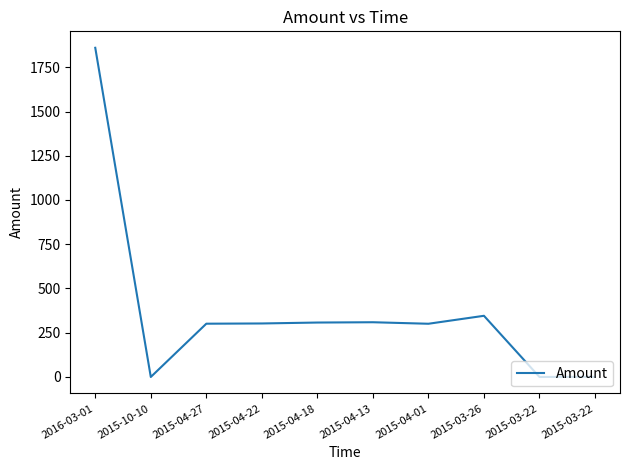

Does the chart have visible grid lines?

No